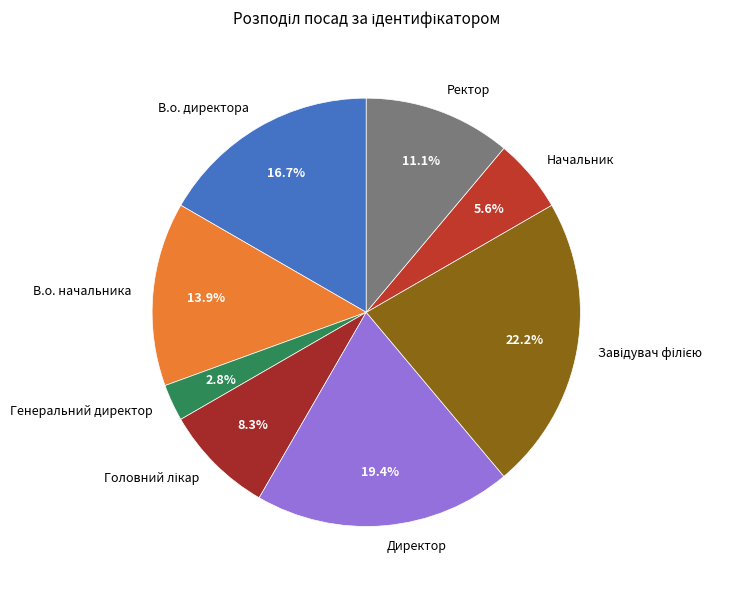

True or false: В.о. начальника accounts for 28% of the total.

False